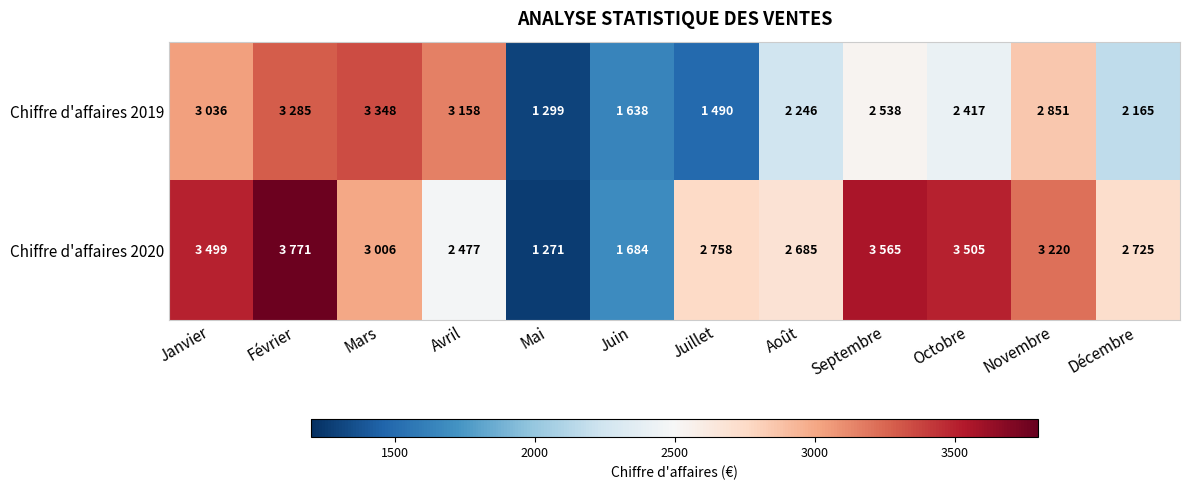

Rank the series by their maximum value, from lowest to highest.

Chiffre d'affaires 2019, Chiffre d'affaires 2020